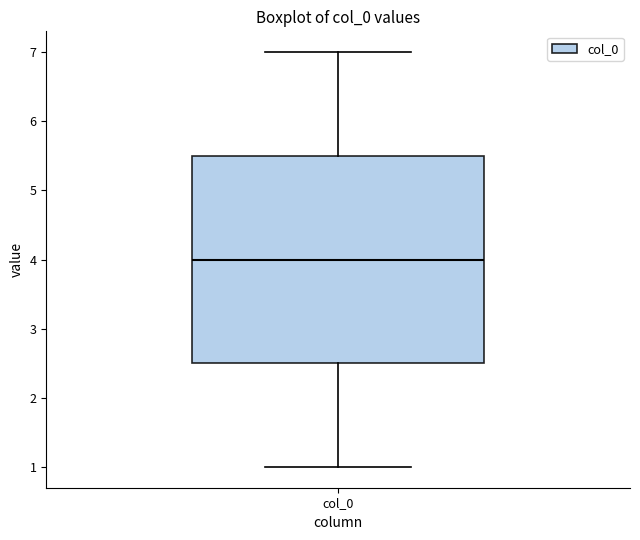

Transcribe this box plot: give where the median line is, the range the box spans, and where the two whiskers end, as read against the y-axis. The values are not printed on the chart, so give them approximately, as read against the axis.

median 4.0, box 2.5 to 5.5, whiskers 1.0 to 7.0